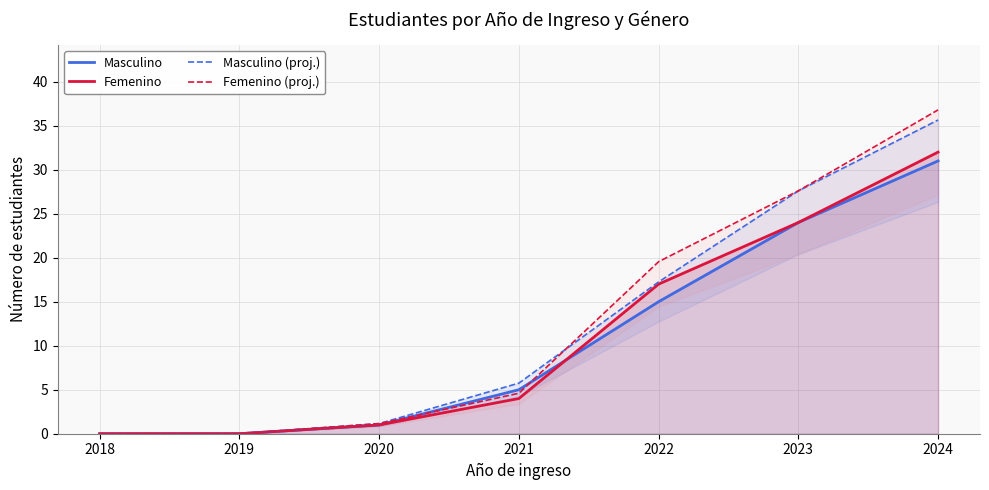

Which has a higher value, 2021 or 2019?

2021